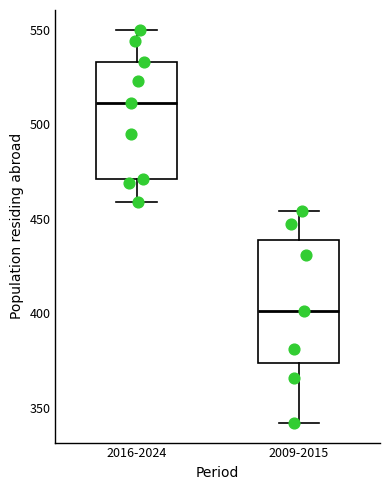

Reading left to right, read every box against the y-axis: the position of its median line, the range the box covers, and the ends of its whiskers. The values are not printed on the chart, so give them approximately, as read against the axis.

2016-2024: median 510, box 470 to 535, whiskers 460 to 550
2009-2015: median 400, box 375 to 440, whiskers 340 to 455